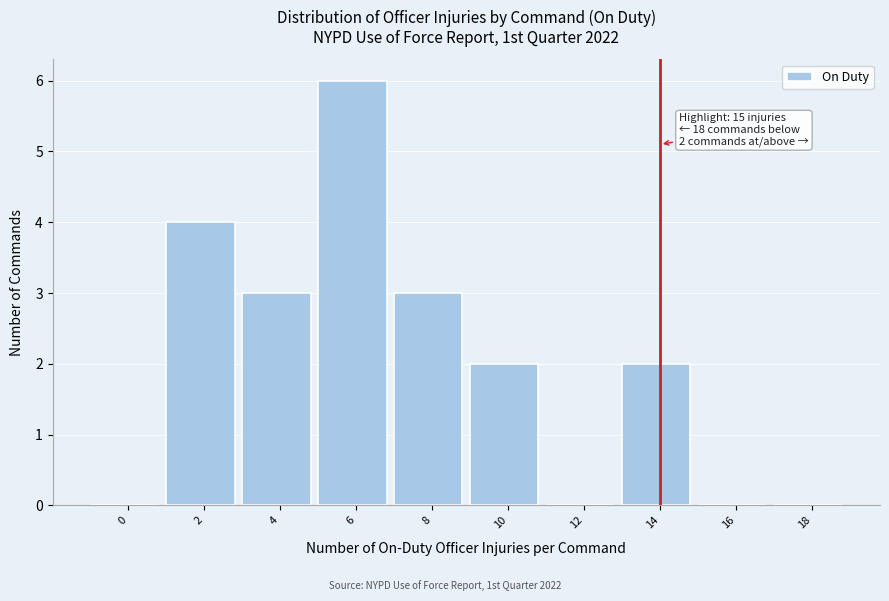

Reading left to right, extract all data points from this chart.

0=0	2=4	4=3	6=6	8=3	10=2	12=0	14=2	16=0	18=0